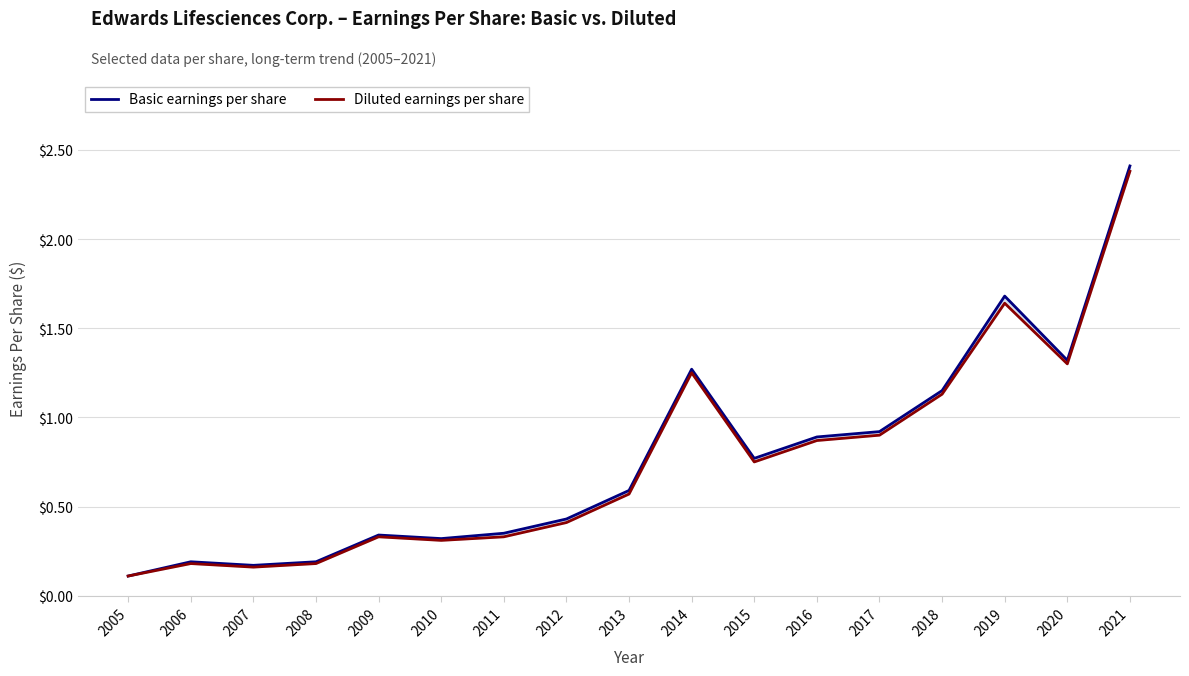

Read the Diluted earnings per share value at 2009.

0.3